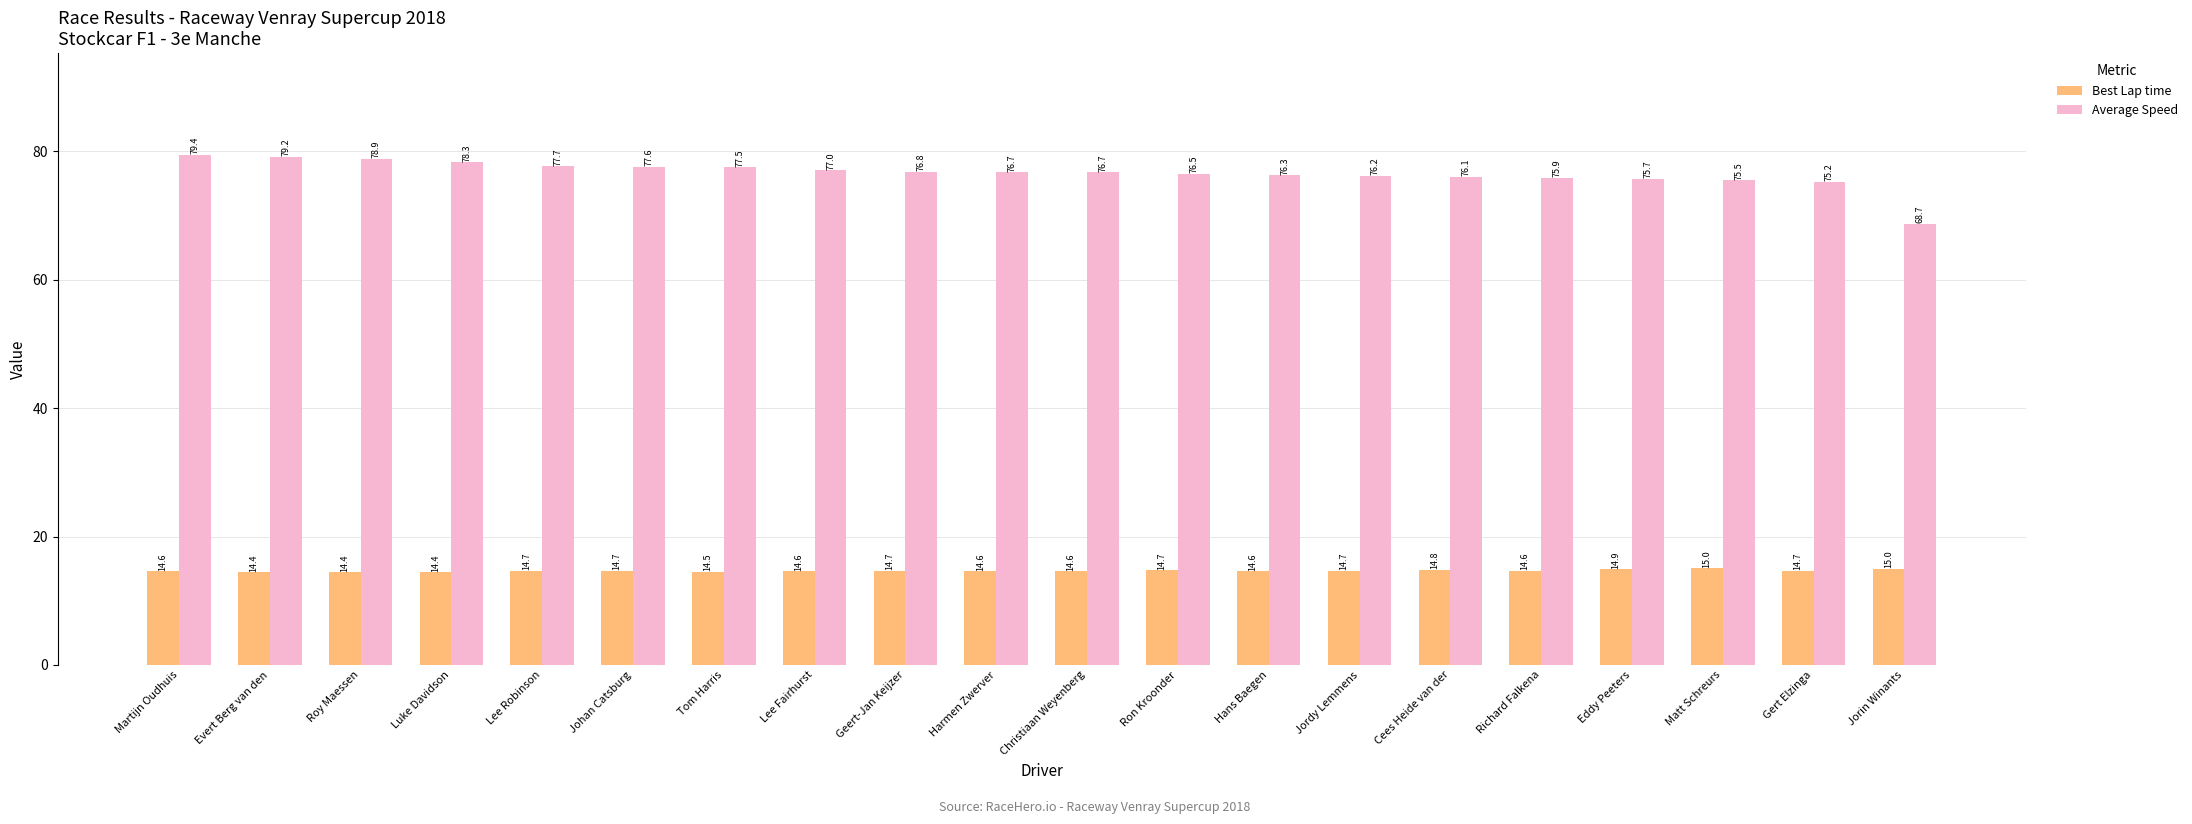

What is the smallest value displayed?

14.4